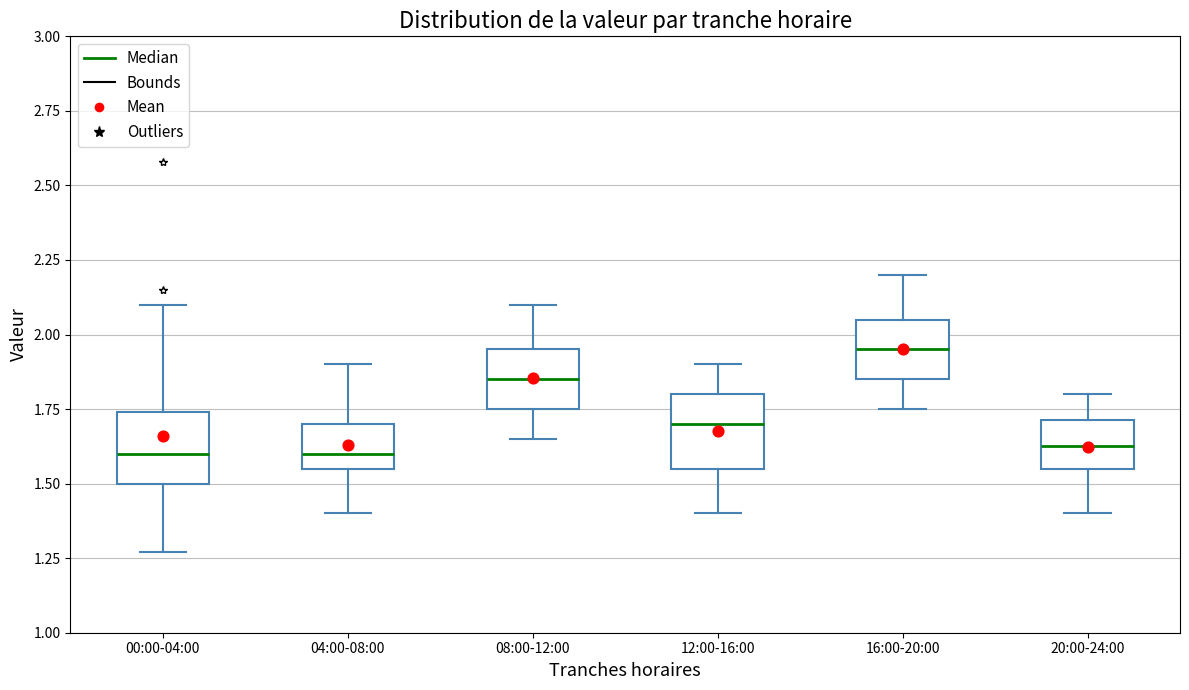

Reading left to right, transcribe this box plot: for each box, give where its median line is, the range the box spans, and where its two whiskers end, as read against the y-axis. The values are not printed on the chart, so give them approximately, as read against the axis.

00:00-04:00: median 1.60, box 1.50 to 1.75, whiskers 1.25 to 2.10
04:00-08:00: median 1.60, box 1.55 to 1.70, whiskers 1.40 to 1.90
08:00-12:00: median 1.85, box 1.75 to 1.95, whiskers 1.65 to 2.10
12:00-16:00: median 1.70, box 1.55 to 1.80, whiskers 1.40 to 1.90
16:00-20:00: median 1.95, box 1.85 to 2.05, whiskers 1.75 to 2.20
20:00-24:00: median 1.65, box 1.55 to 1.70, whiskers 1.40 to 1.80